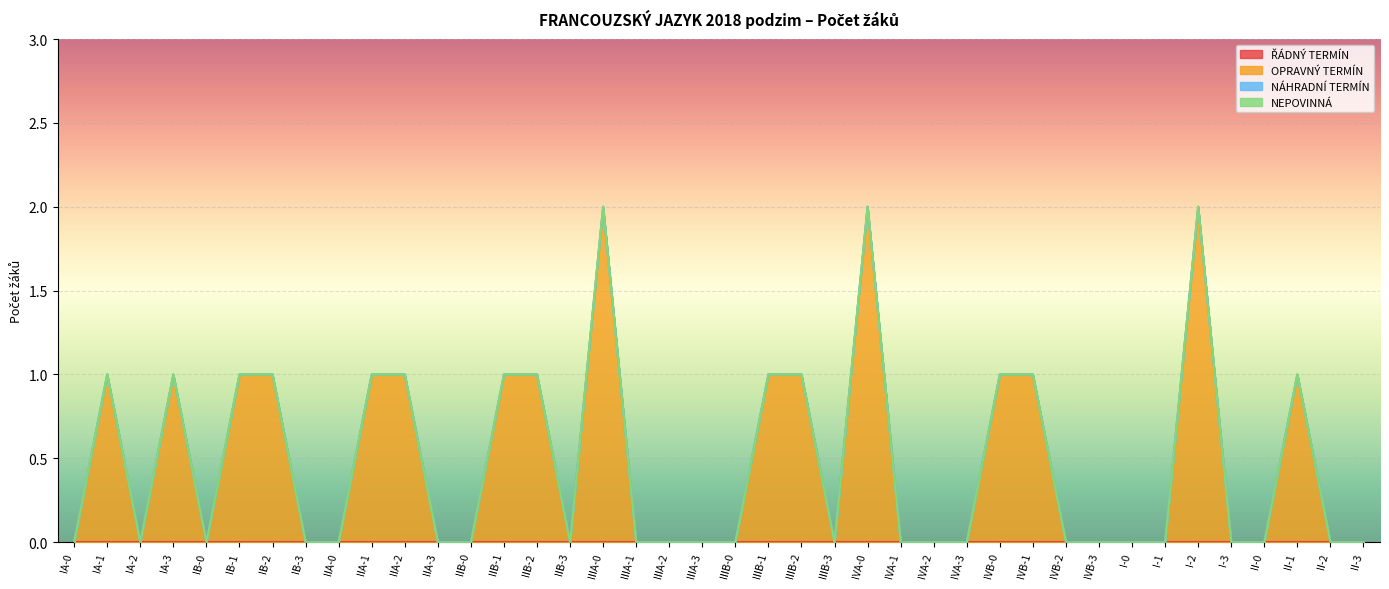

What are all the series names shown in the legend?

ŘÁDNÝ TERMÍN, OPRAVNÝ TERMÍN, NÁHRADNÍ TERMÍN, NEPOVINNÁ